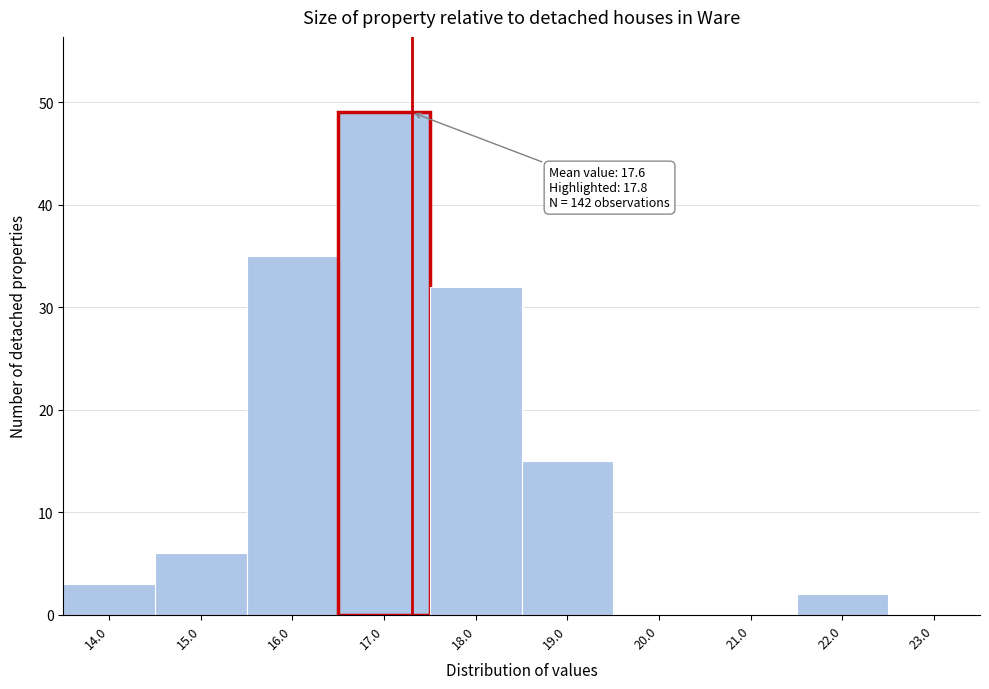

Reading left to right, extract all data points from this chart.

14.0=3	15.0=6	16.0=35	17.0=49	18.0=32	19.0=15	20.0=0	21.0=0	22.0=2	23.0=0